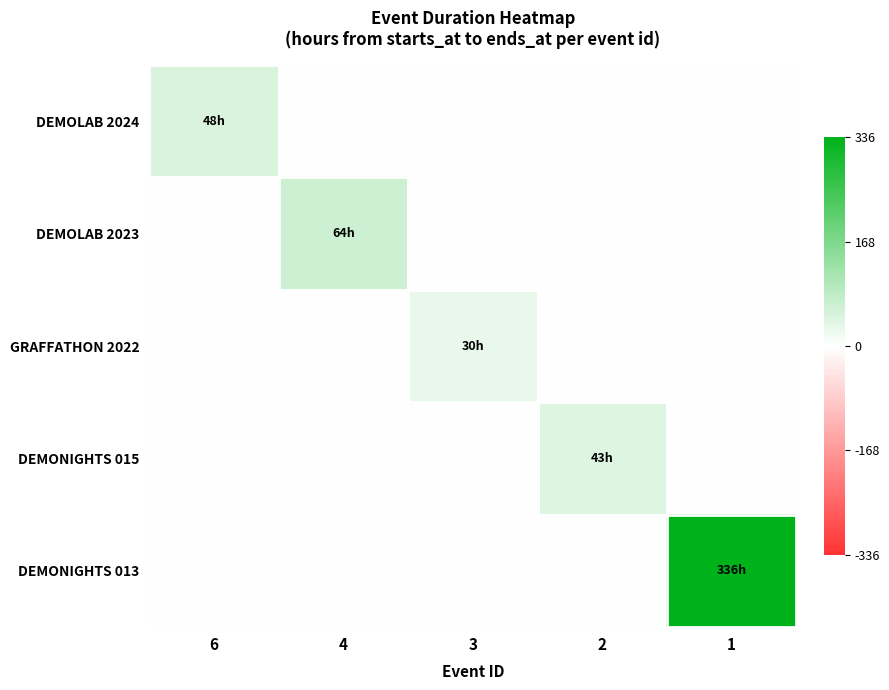

At which category does the chart reach its peak across all series?

1